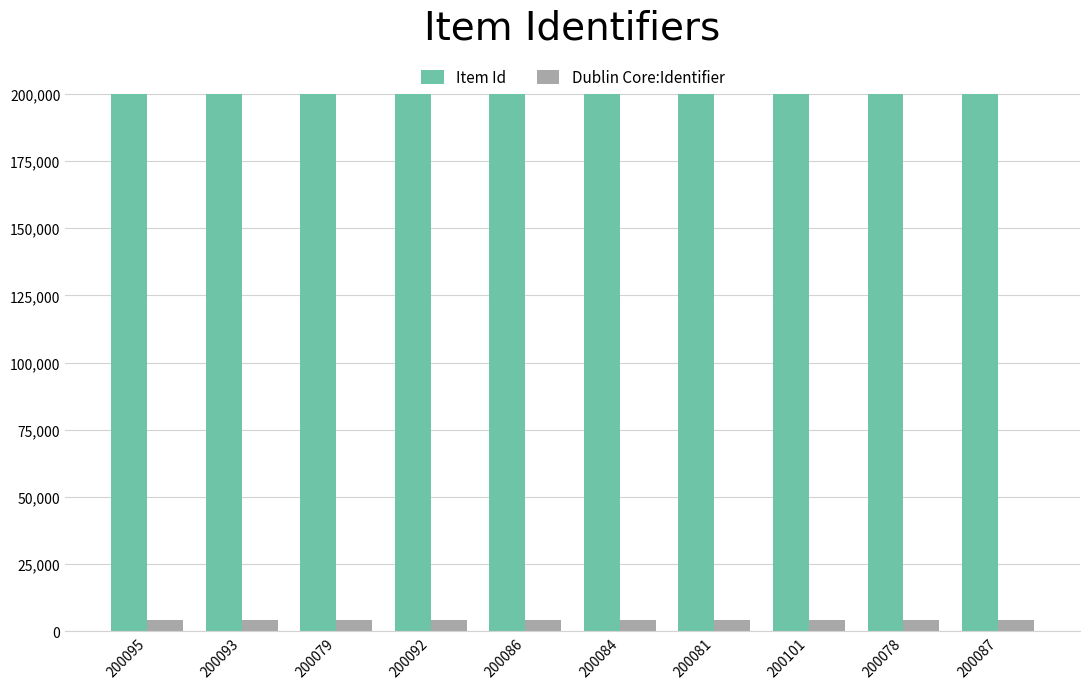

True or false: Item Id has a value of 200095 at 200095.

True